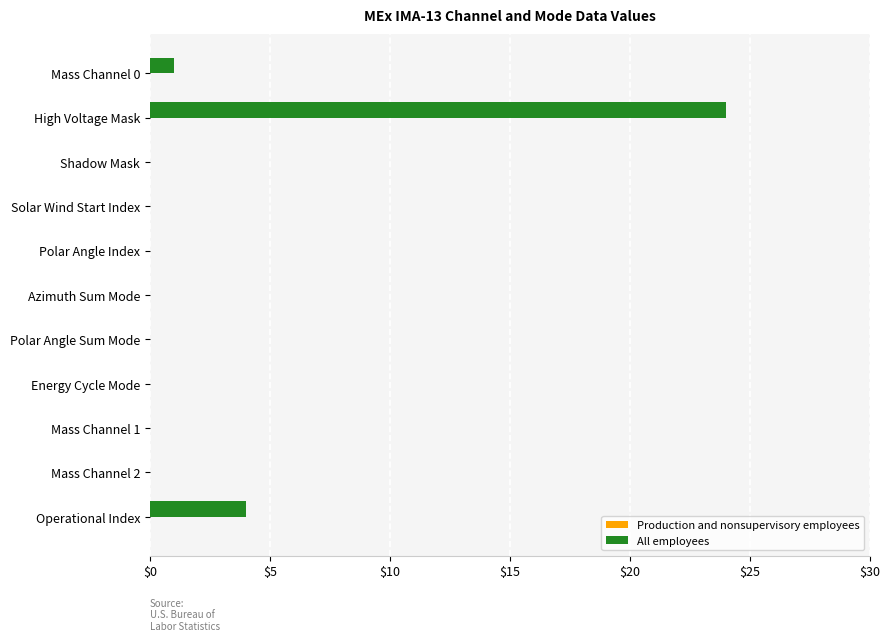

The chart shows a value of 4 at Operational Index. True or false?

True